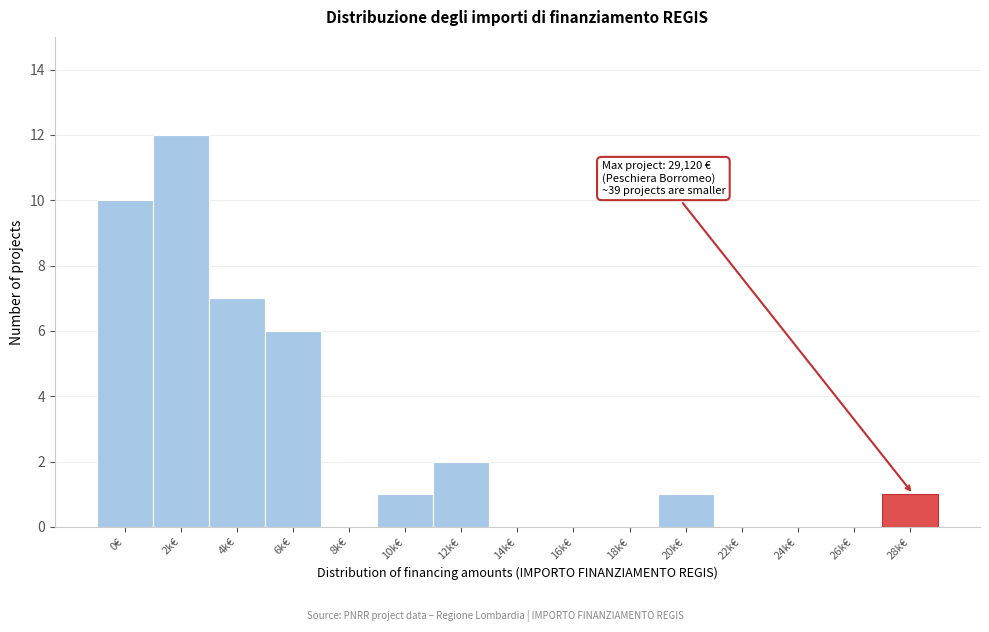

Reading left to right, transcribe all the data shown in this chart.

0€=10	2k€=12	4k€=7	6k€=6	8k€=0	10k€=1	12k€=2	14k€=0	16k€=0	18k€=0	20k€=1	22k€=0	24k€=0	26k€=0	28k€=1